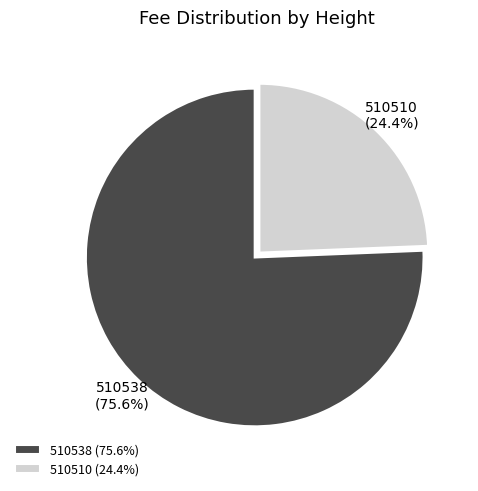

Does any single category account for the majority?

Yes